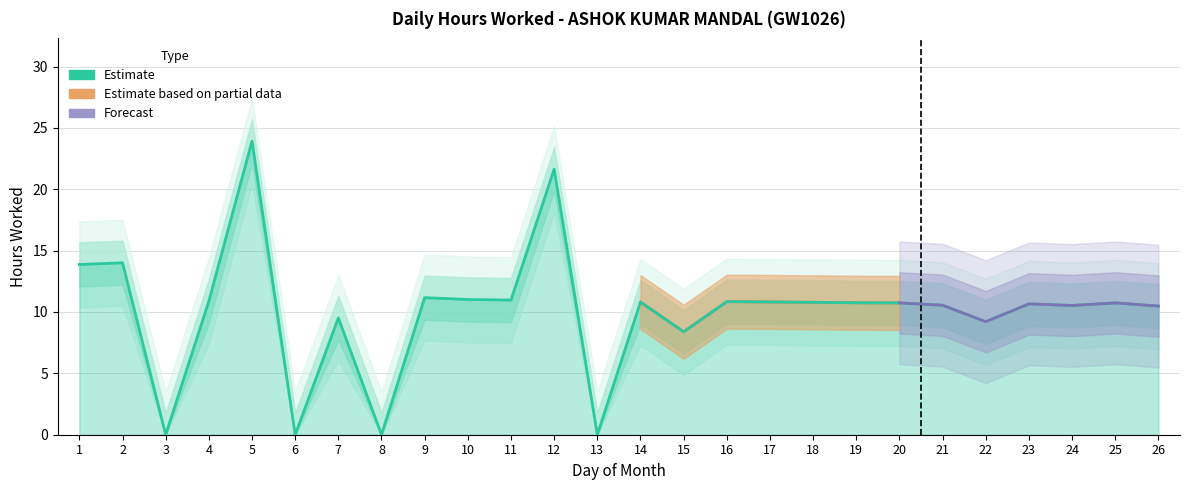

True or false: the data has more than 2 interior local peaks.

True